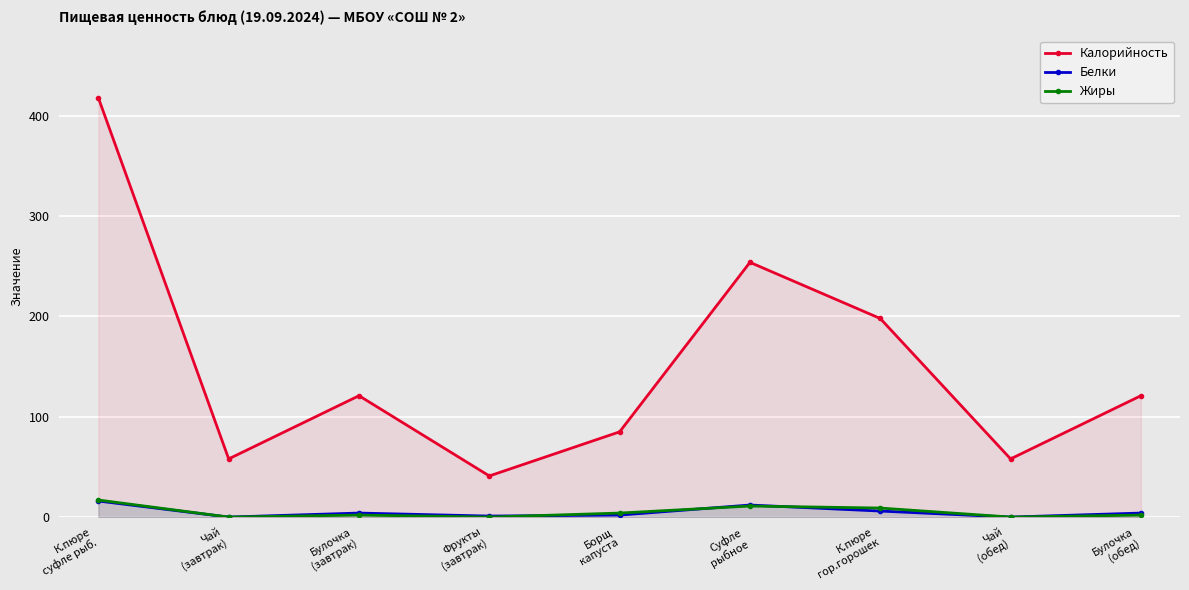

What is the label of the 7th point from the left?

К.пюре
гор.горошек